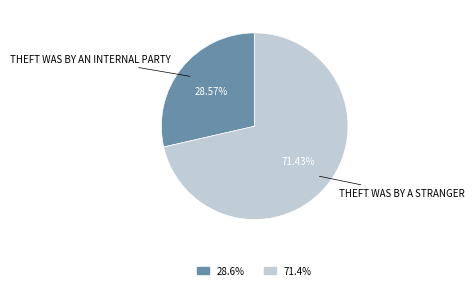

Is there a majority slice in this chart?

Yes